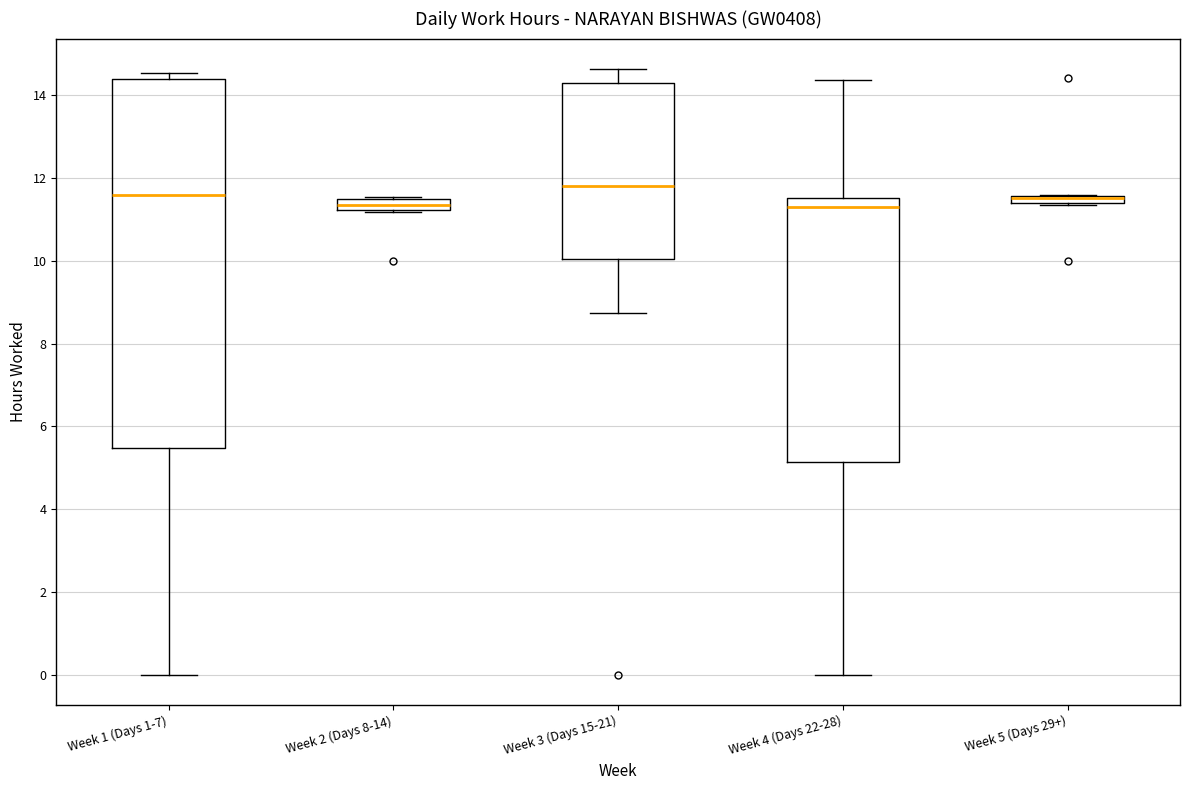

Where does the upper whisker of the box for Week 3 (Days 15-21) end on the y-axis? The values are not printed on the chart, so give them approximately, as read against the axis.

14.6